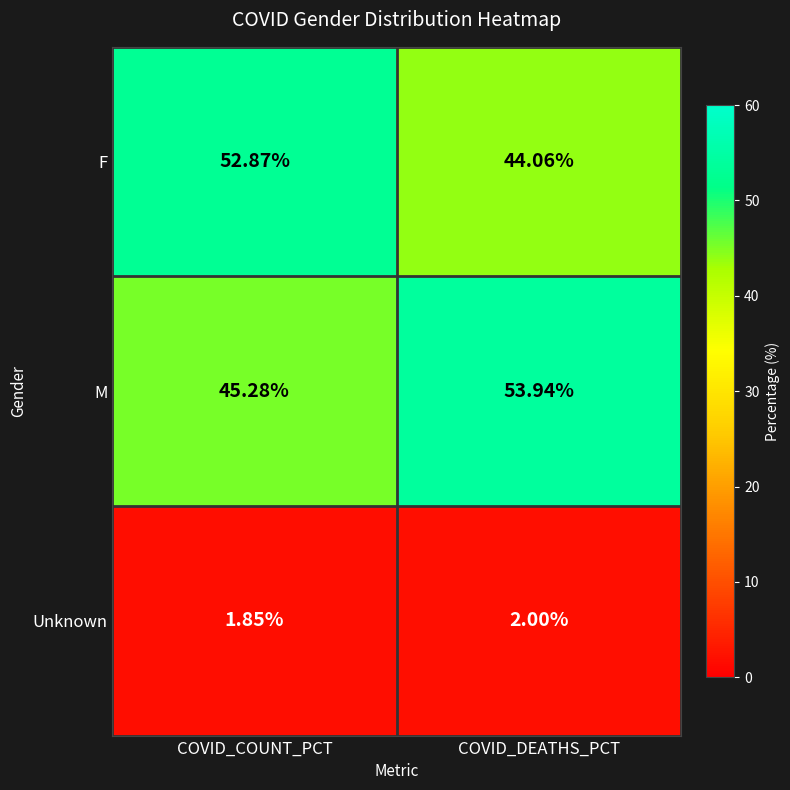

At which label is M closest to 49?

COVID_COUNT_PCT